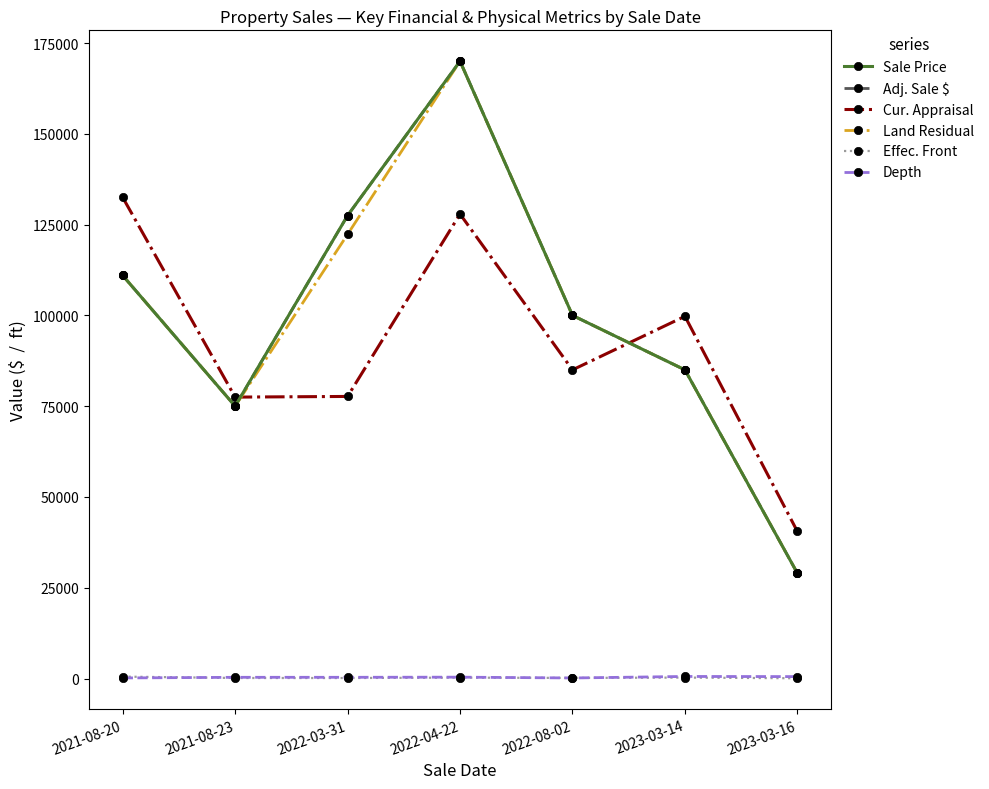

Reading left to right, list all the values displayed in this chart.

Sale Price: 2021-08-20=111000.0	2021-08-23=75000.0	2022-03-31=127500.0	2022-04-22=170000.0	2022-08-02=100000.0	2023-03-14=85000.0	2023-03-16=29000.0
Adj. Sale $: 2021-08-20=111000.0	2021-08-23=75000.0	2022-03-31=127500.0	2022-04-22=170000.0	2022-08-02=100000.0	2023-03-14=85000.0	2023-03-16=29000.0
Cur. Appraisal: 2021-08-20=132500.0	2021-08-23=77500.0	2022-03-31=77683.0	2022-04-22=127900.0	2022-08-02=85000.0	2023-03-14=99750.0	2023-03-16=40500.0
Land Residual: 2021-08-20=111000.0	2021-08-23=75000.0	2022-03-31=122317.0	2022-04-22=170000.0	2022-08-02=100000.0	2023-03-14=85000.0	2023-03-16=29000.0
Effec. Front: 2021-08-20=530.0	2021-08-23=155.0	2022-03-31=145.0	2022-04-22=255.8	2022-08-02=170.0	2023-03-14=266.0	2023-03-16=81.0
Depth: 2021-08-20=165.0	2021-08-23=343.0	2022-03-31=345.0	2022-04-22=384.0	2022-08-02=160.0	2023-03-14=577.5	2023-03-16=537.0